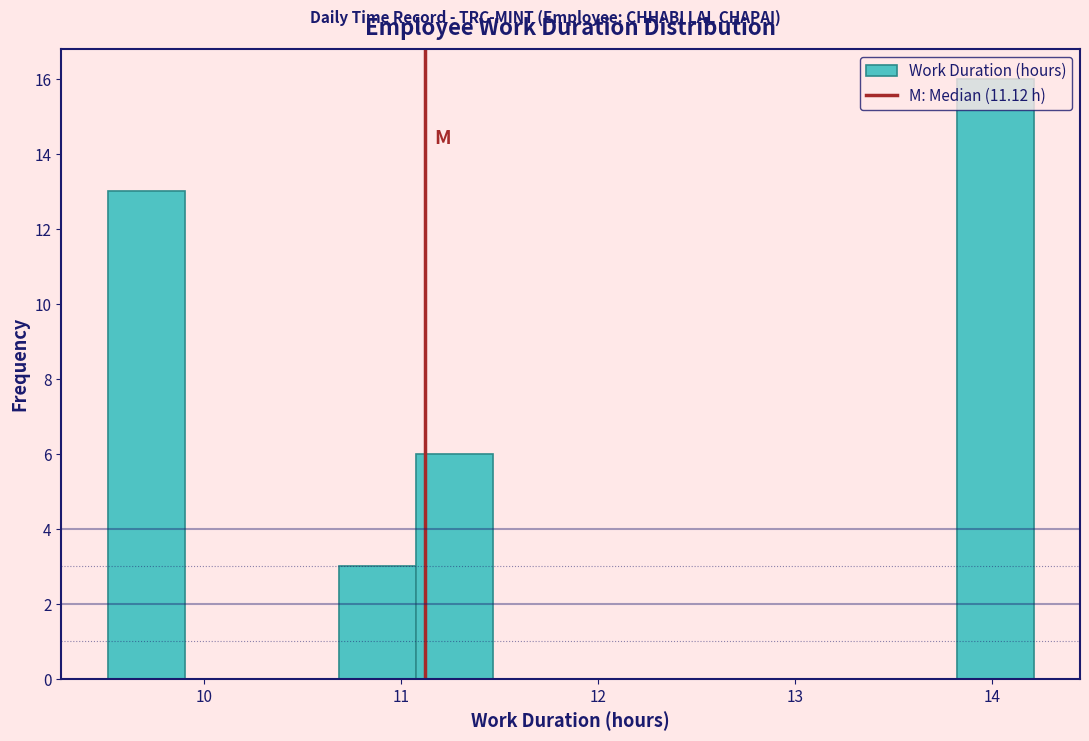

Read against the x-axis, roughly where is the centre of the tallest bar?

14.0